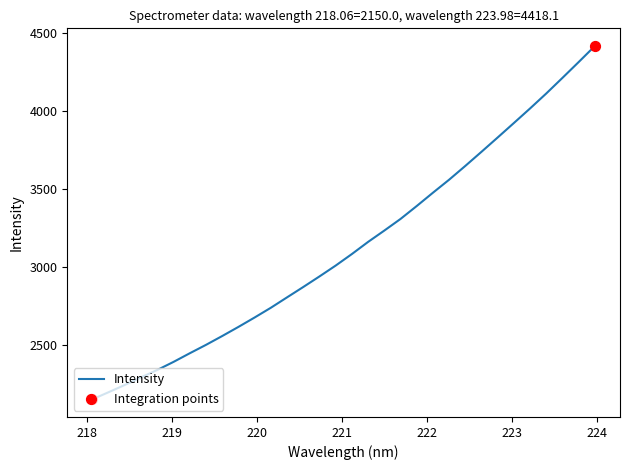

What is the difference between the maximum and minimum values?

2268.1